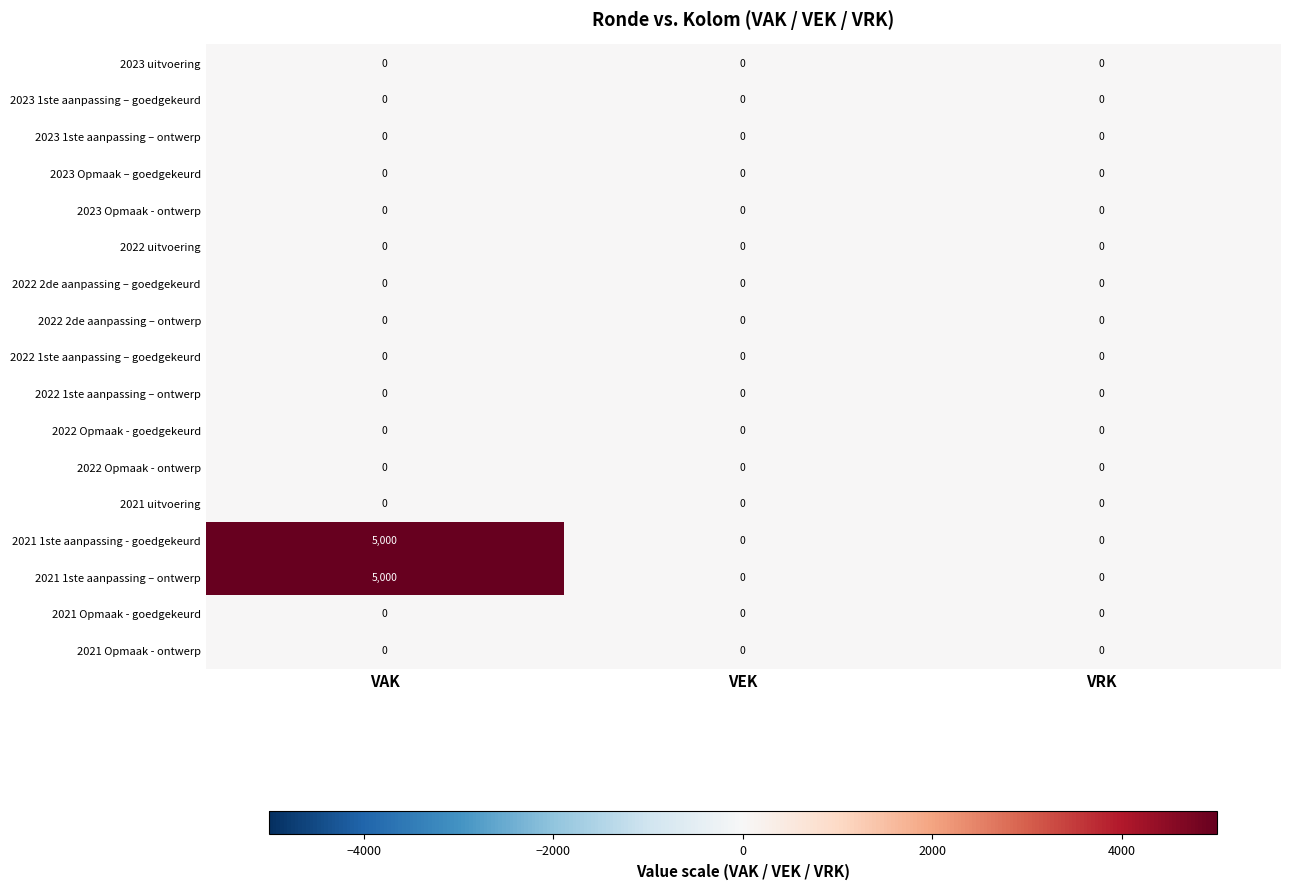

What is the difference between the highest and lowest values at VAK?

5000